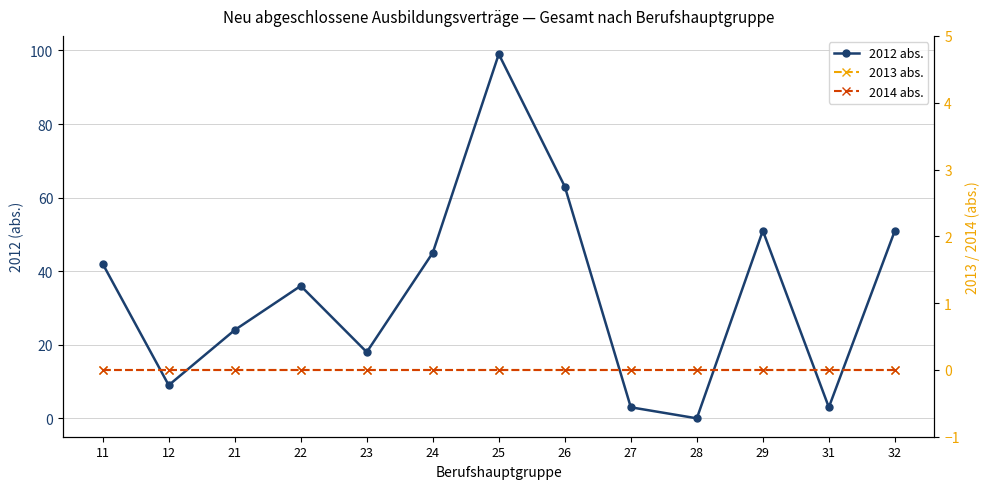

What is the sum of the 2012 abs. values at 22 and 32?

87